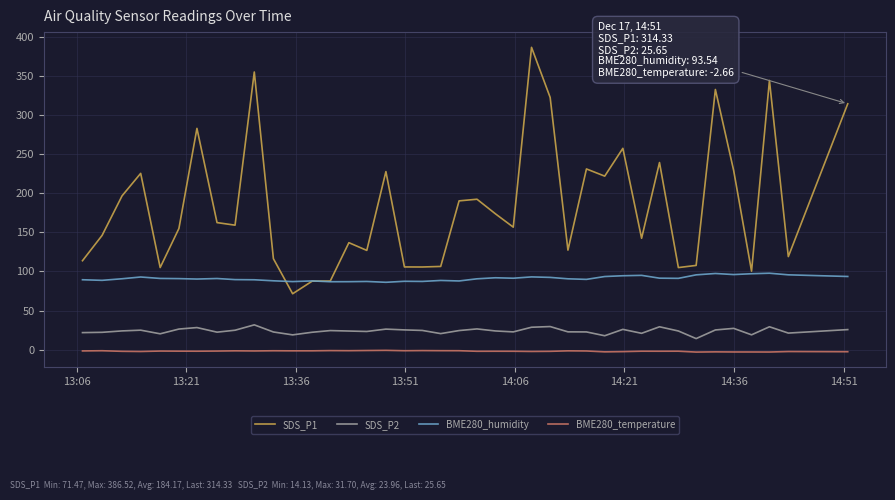

Which series has the largest range (max minus min)?

SDS_P1